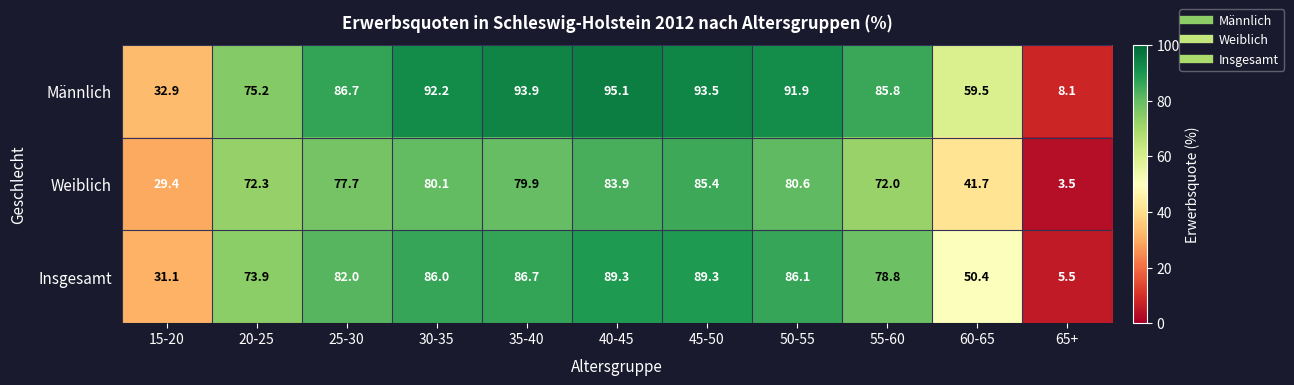

Which series has the largest total across all categories?

Männlich